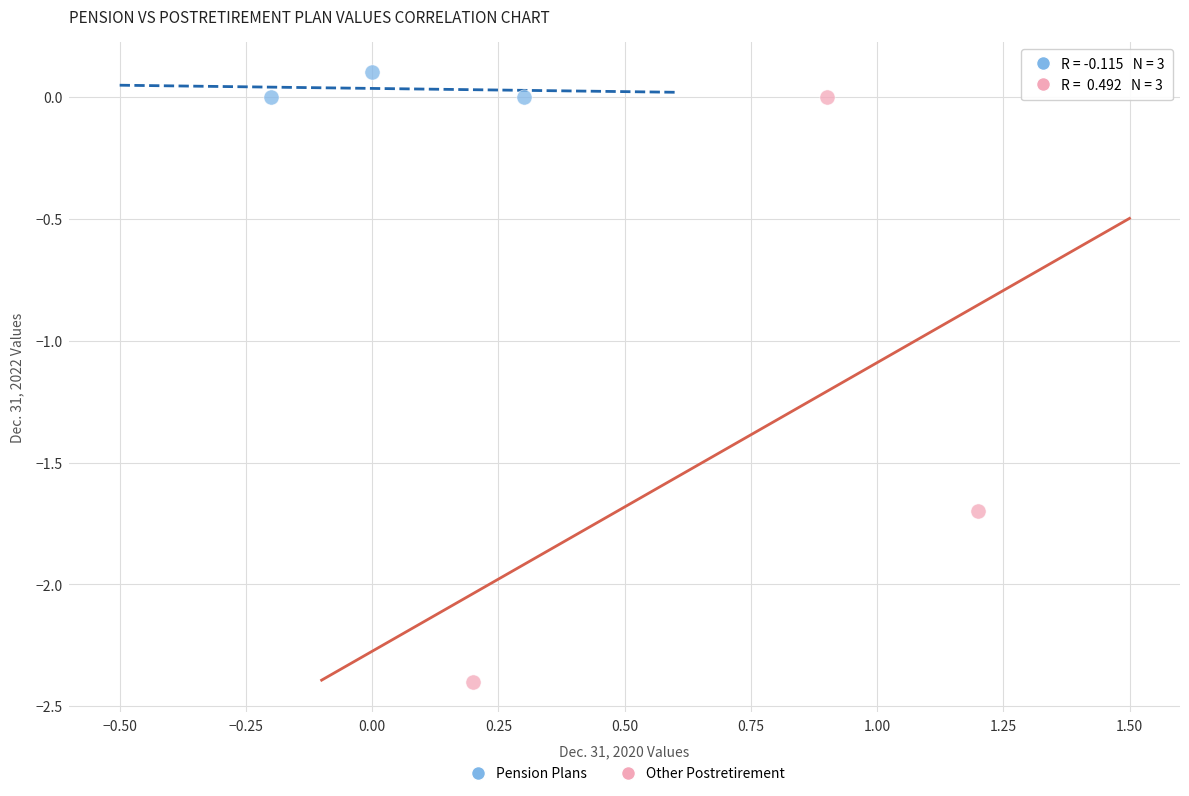

Which series has the widest spread of Y values?

Other Postretirement